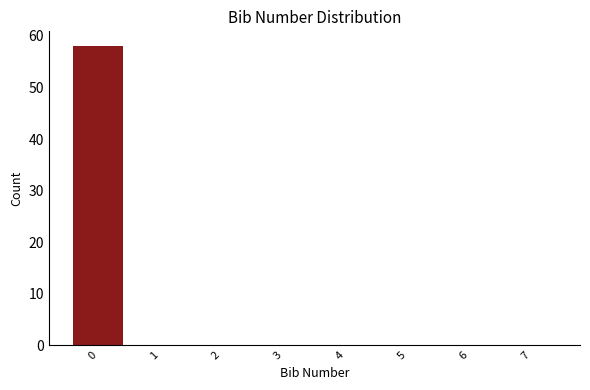

Reading left to right, what are all the values shown in this chart?

0=58	1=0	2=0	3=0	4=0	5=0	6=0	7=0